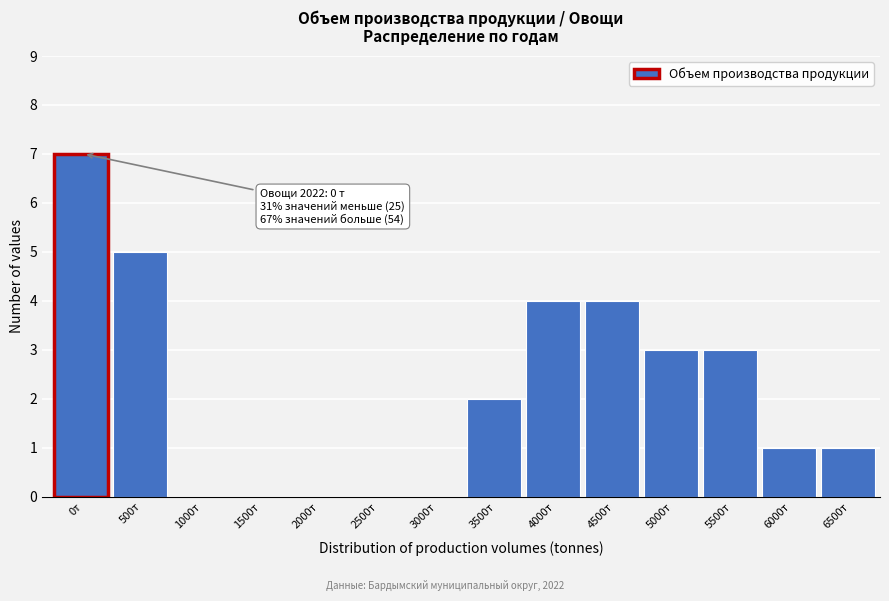

Reading left to right, extract all data points from this chart.

0т=7	500т=5	1000т=0	1500т=0	2000т=0	2500т=0	3000т=0	3500т=2	4000т=4	4500т=4	5000т=3	5500т=3	6000т=1	6500т=1